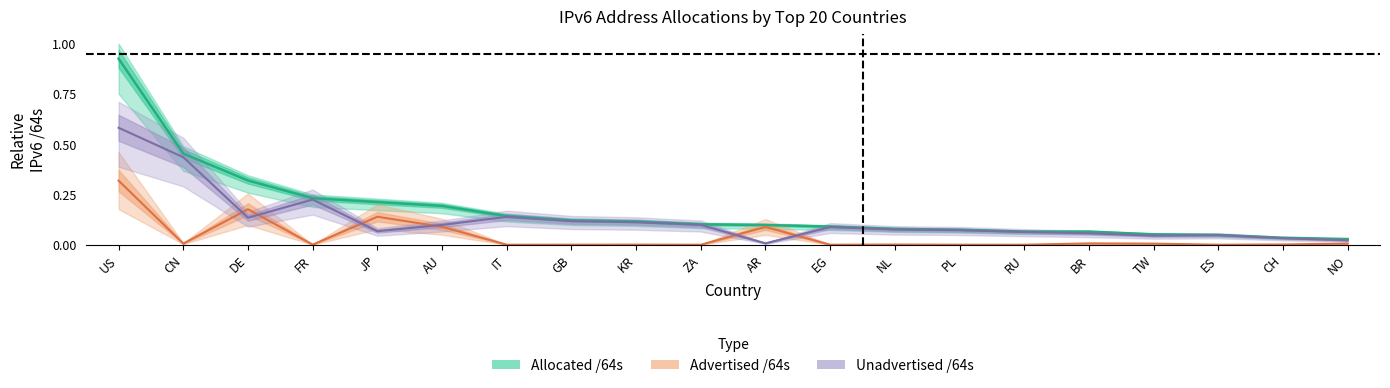

What are all the series names shown in the legend?

Advertised /64s, Unadvertised /64s, Allocated /64s